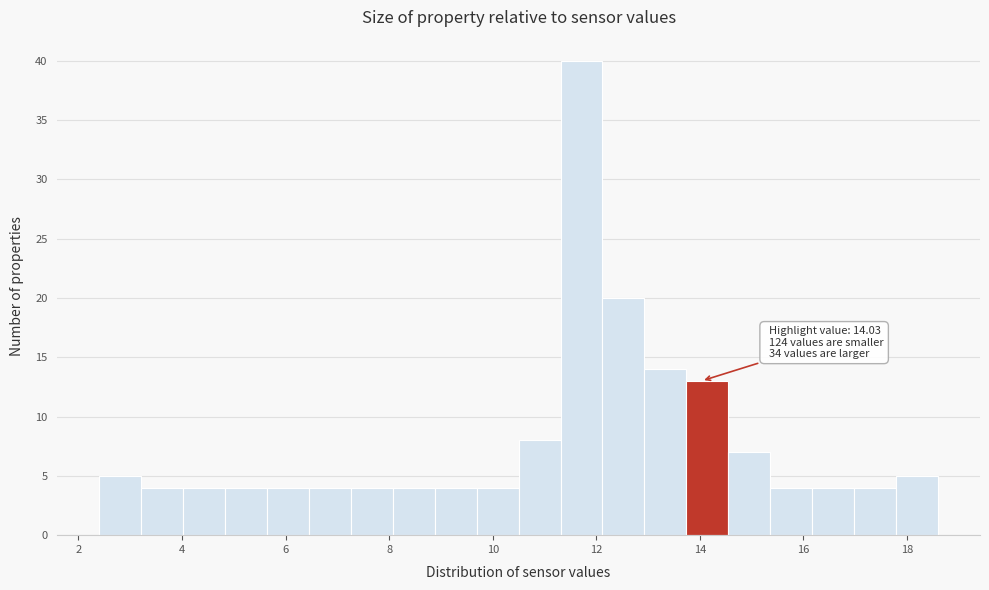

Which range on the x-axis has the tallest bar?

11.4 to 12.2